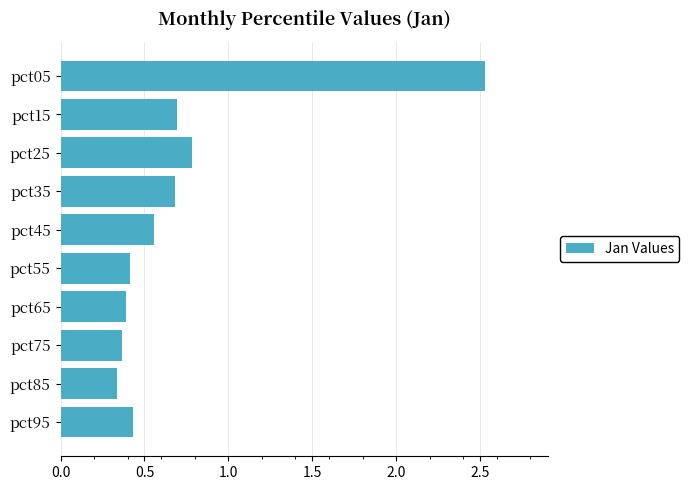

At which label is the value closest to 1?

pct25